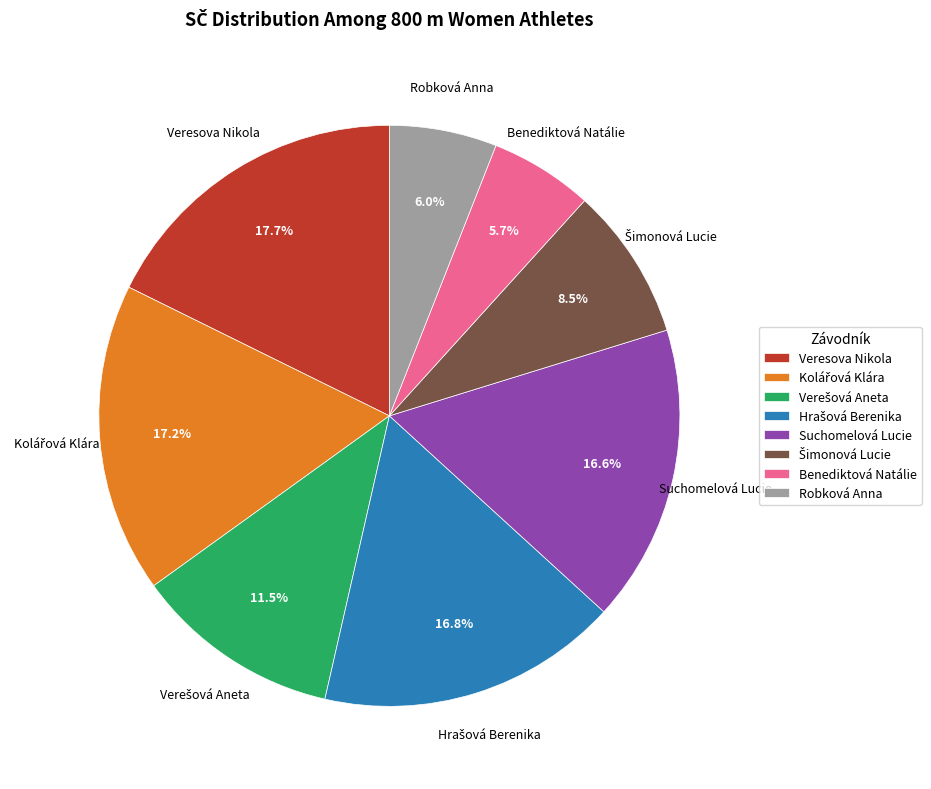

Is there a majority slice in this chart?

No